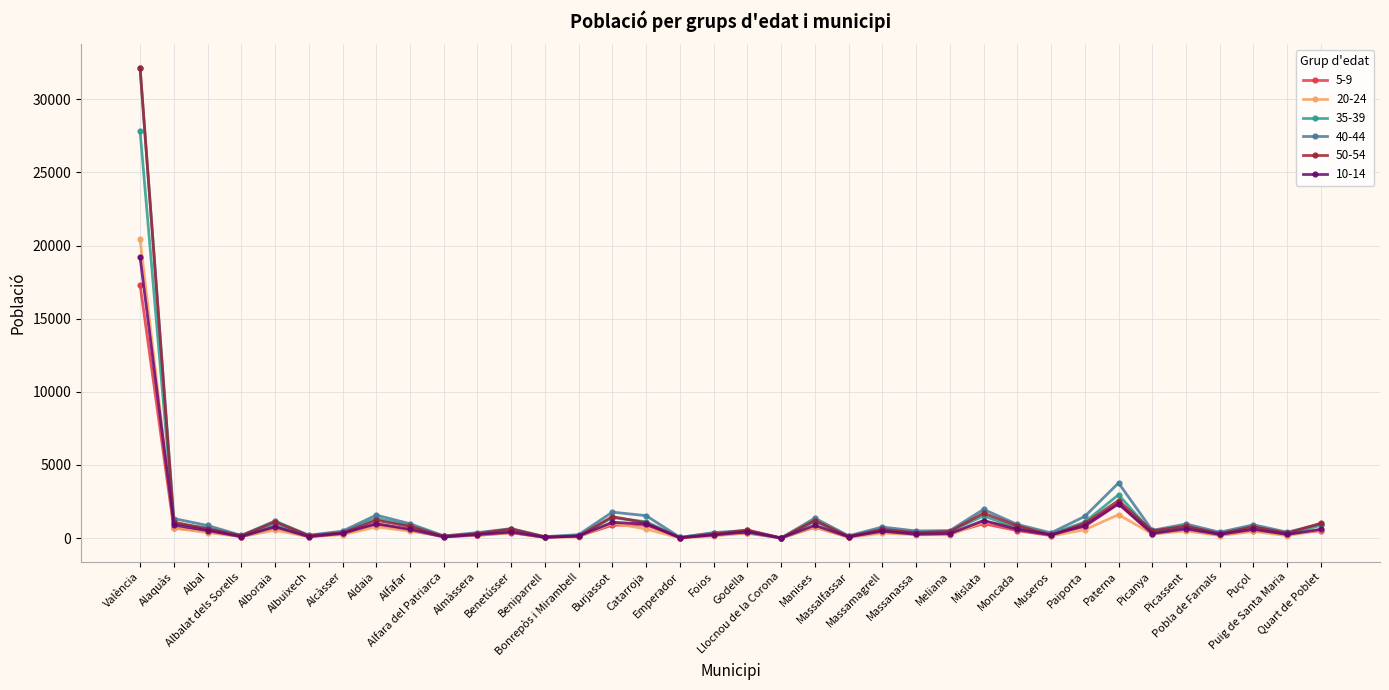

Is the value of 35-39 at Paiporta greater than the value of 20-24 at Albalat dels Sorells?

Yes